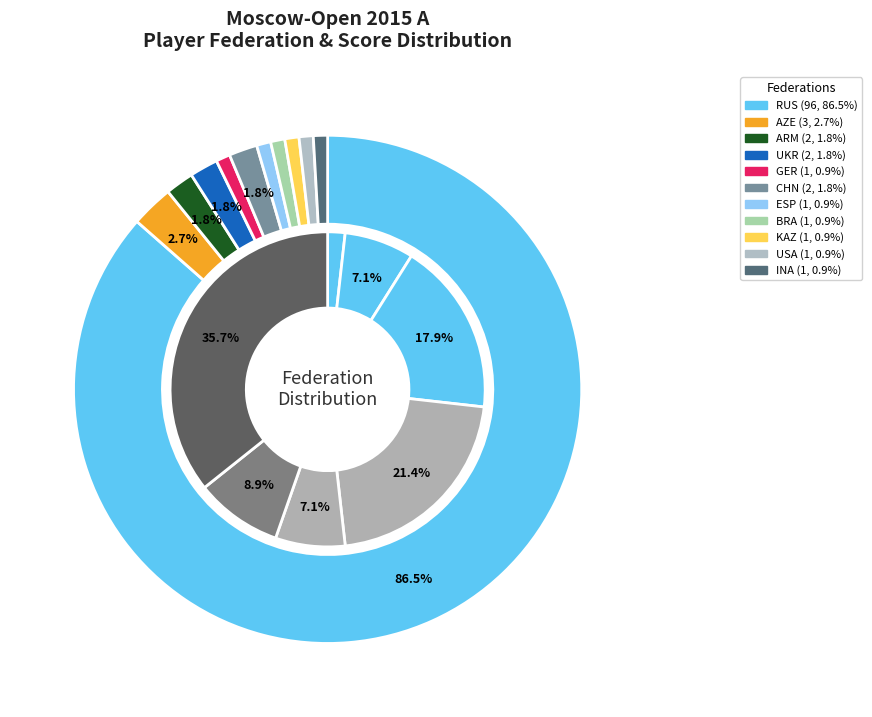

What is the smallest slice in the pie chart?

GER